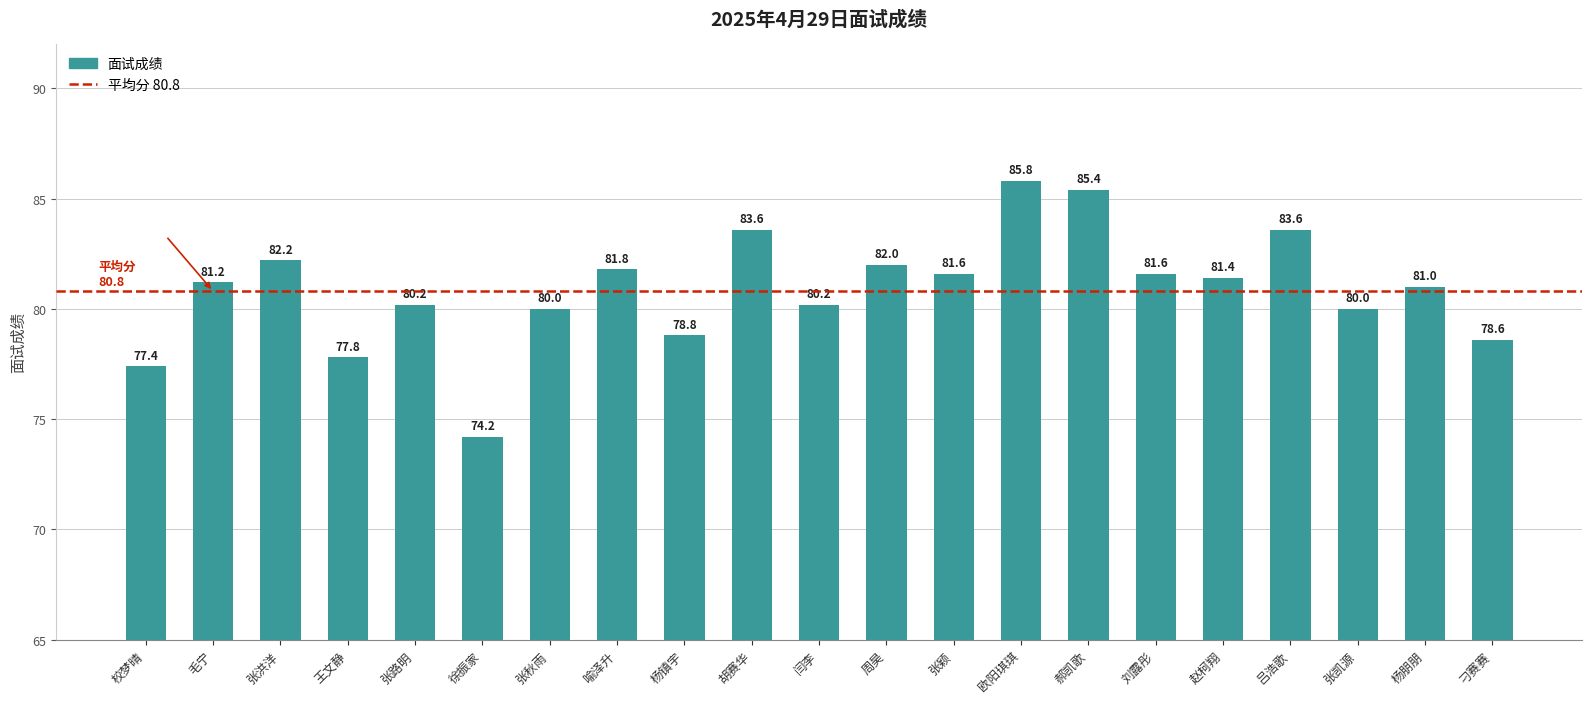

What is the ratio of the value at 欧阳琪琪 to the value at 王文静?

1.1